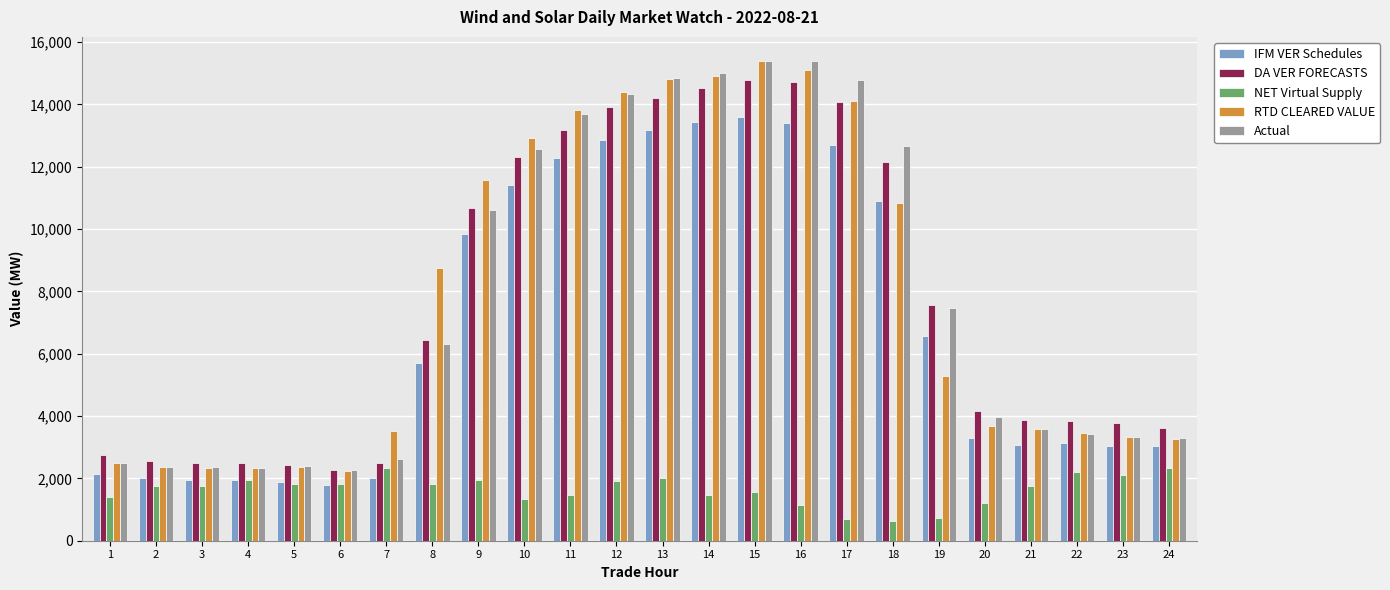

What is the value of the Actual bar at the 19th from the left?

7454.7